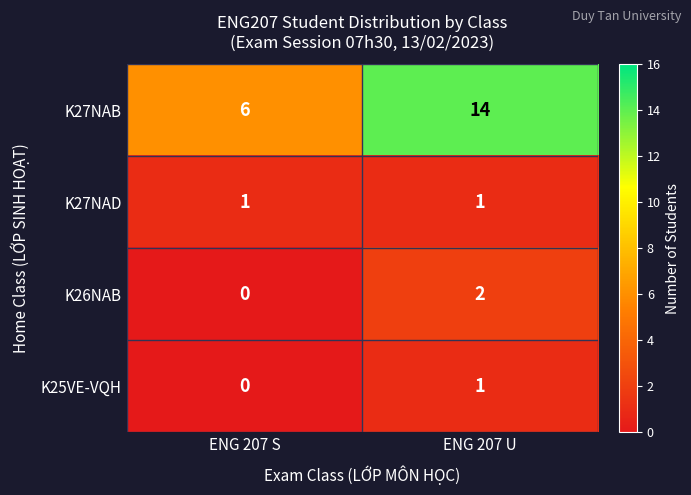

Which series has the widest spread of values?

K27NAB